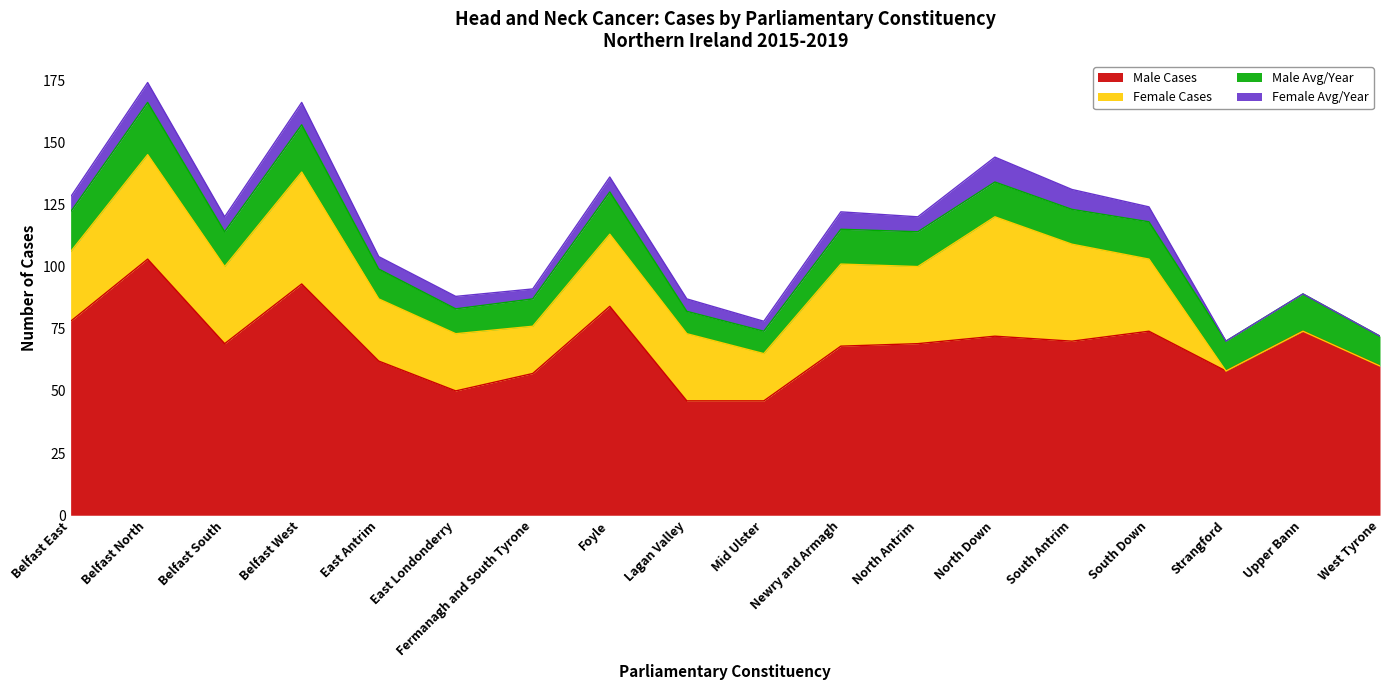

Between Belfast South and Belfast West, which is larger?

Belfast West